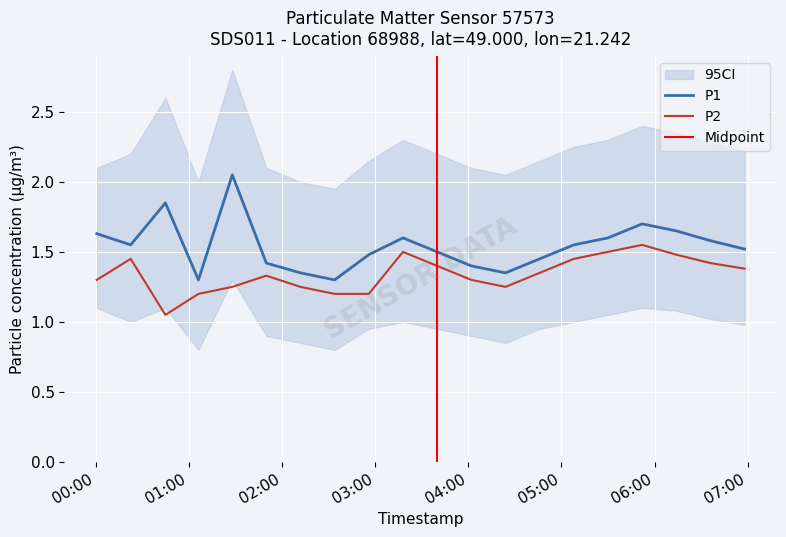

Which series has the widest spread of values?

P1